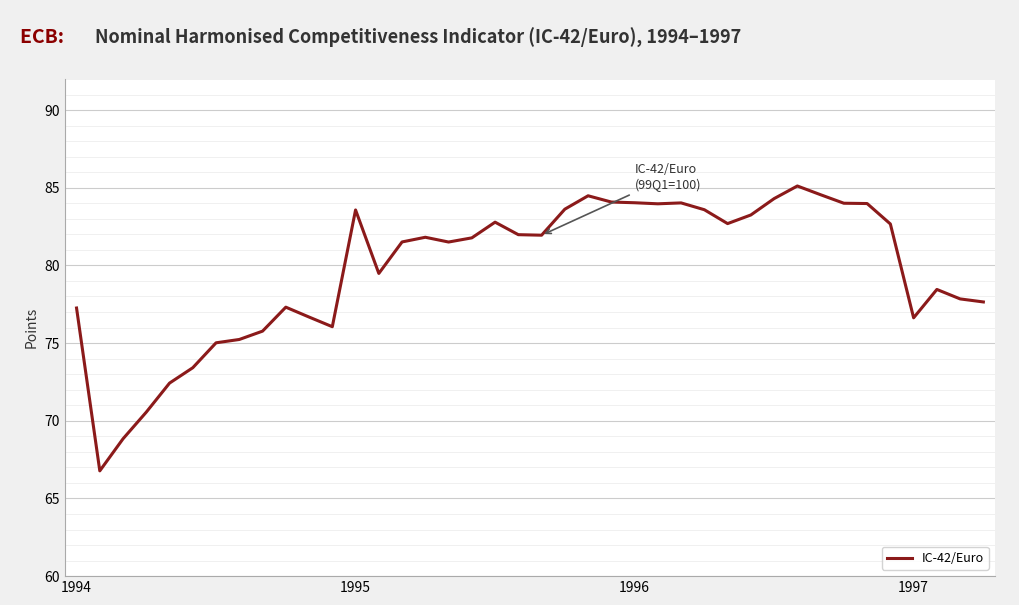

What is the sum of all values?

3190.6